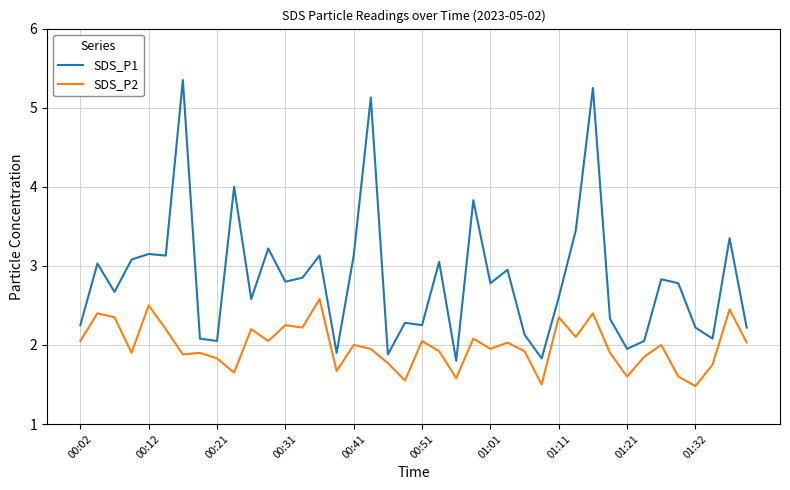

Rank the series by their maximum value, from lowest to highest.

SDS_P2, SDS_P1